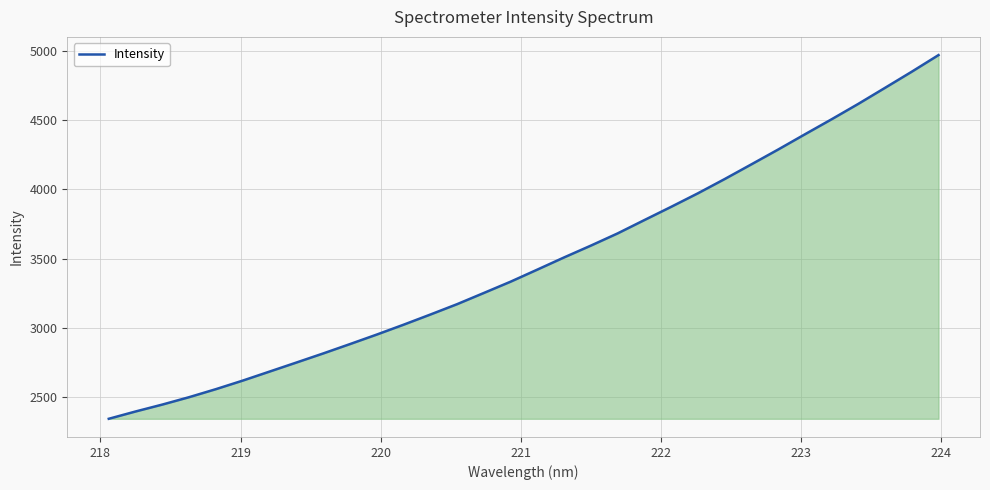

What is the greatest value displayed?

4968.0